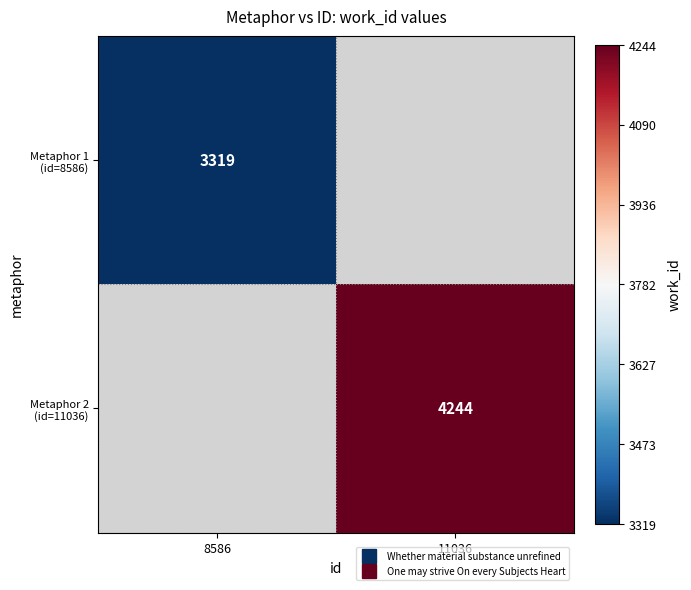

At which label does Metaphor 2 (id=11036) reach its minimum?

8586